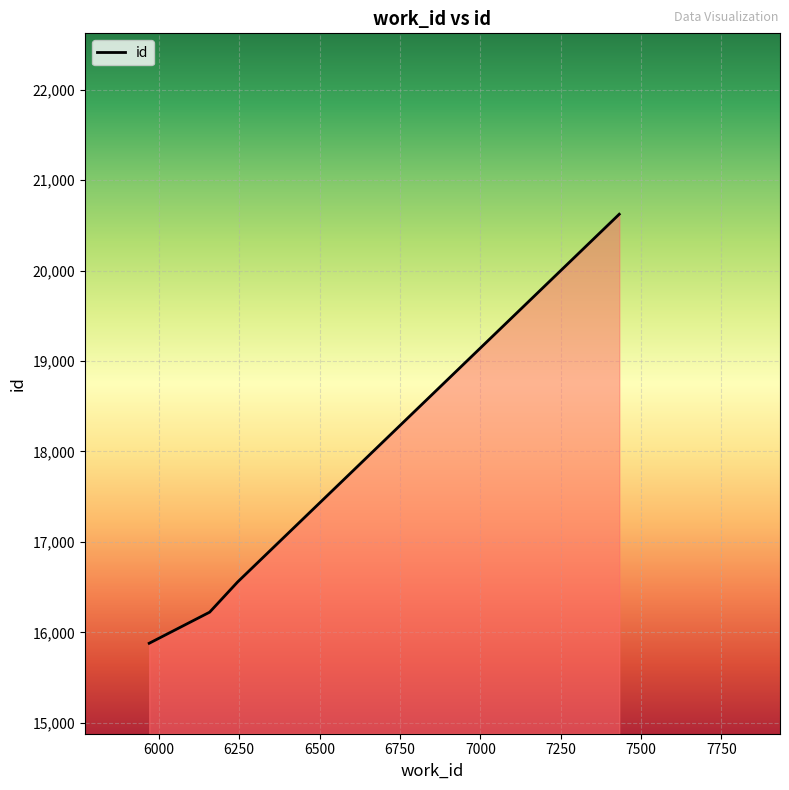

True or false: there are more than 2 points higher than both neighbors.

False